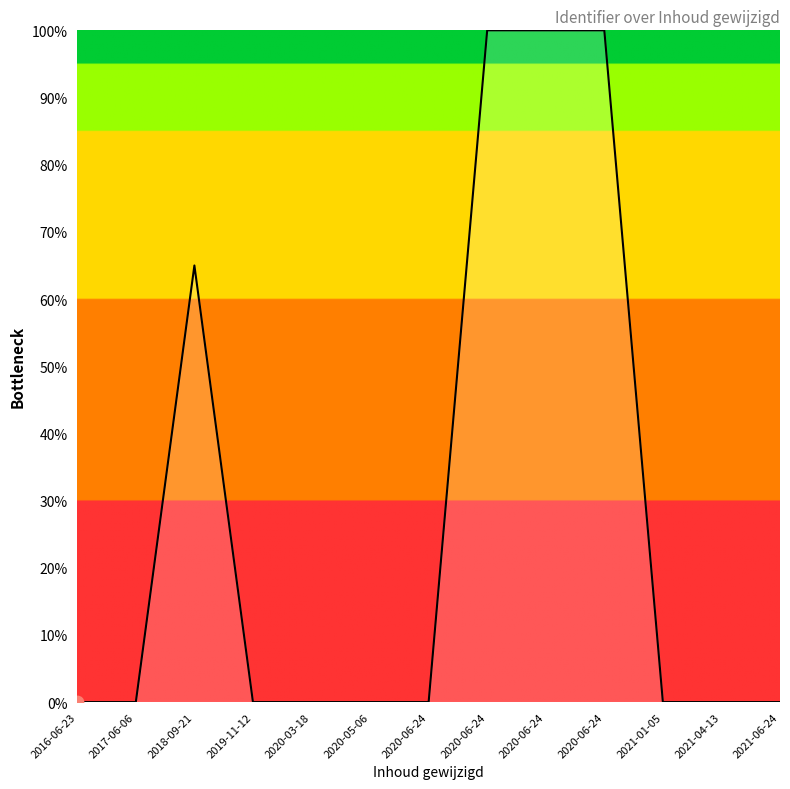

What is the change in value from 2020-03-18 to 2020-06-24?

+100.0